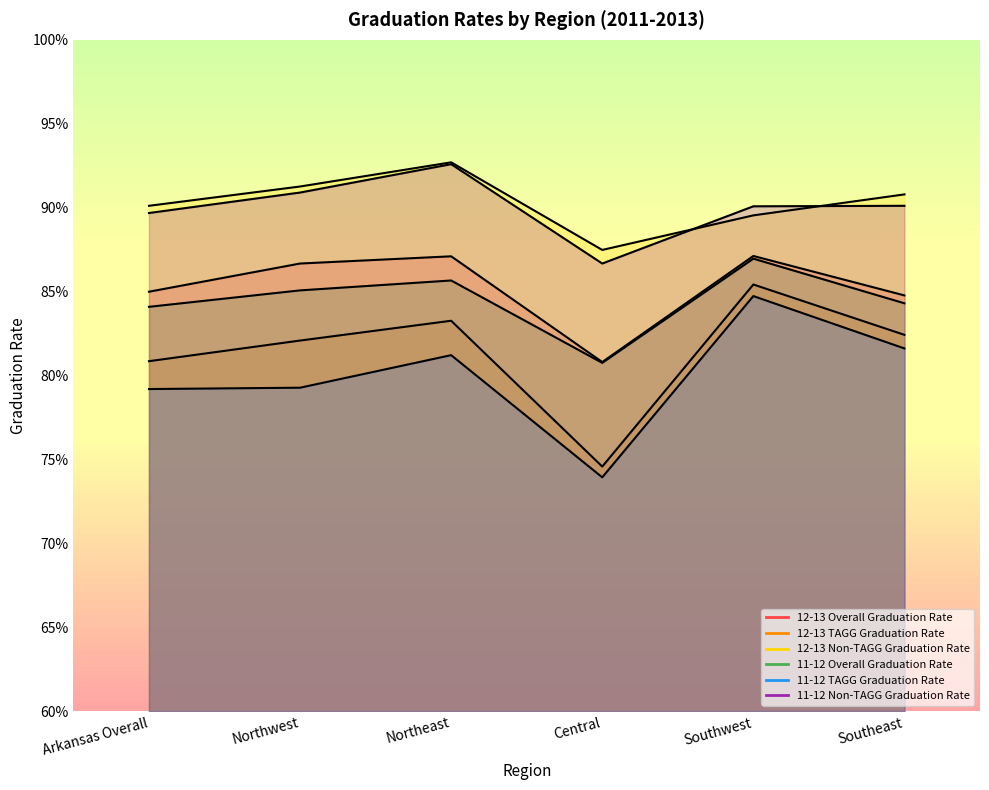

What is the value of the 12-13 Non-TAGG Graduation Rate point at the 2nd from the left?

0.9